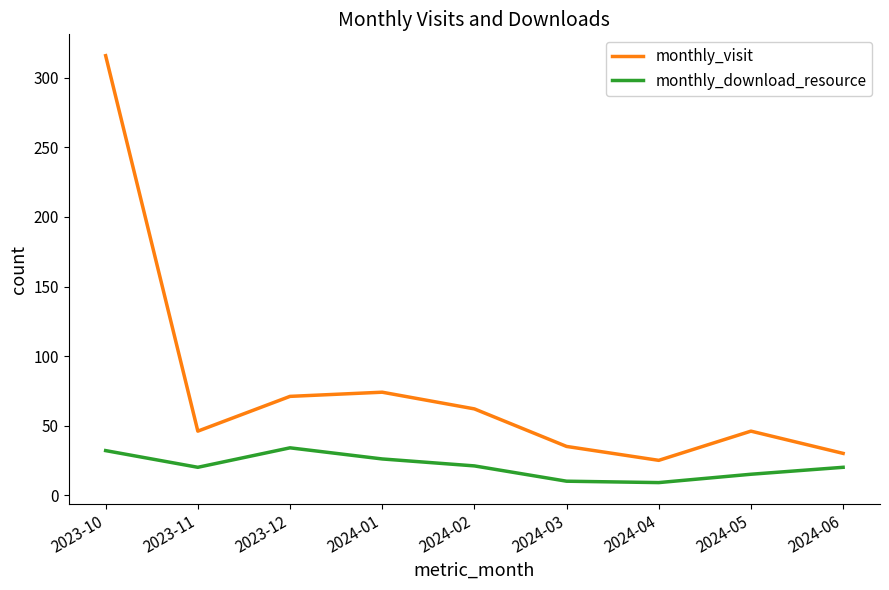

What position from the right is 2023-12?

7